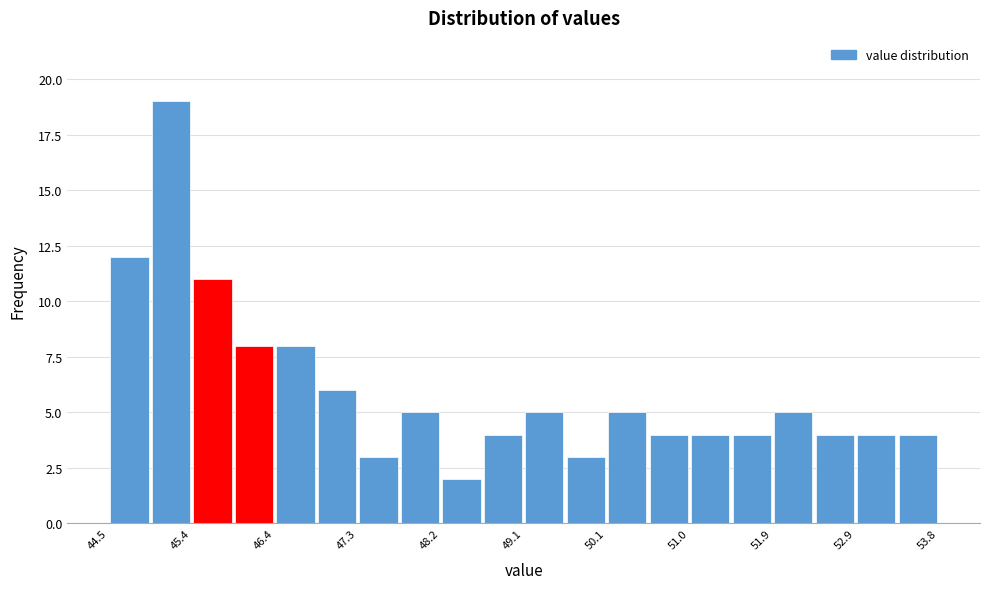

Reading left to right, transcribe this chart: for each bar, give the range it covers on the x-axis and its height. Neither the bar edges nor the heights are printed on the chart, so give them approximately, as read against the axes.

44.5 to 45.0: 12
45.0 to 45.4: 19
45.4 to 45.9: 11
45.9 to 46.4: 8
46.4 to 46.8: 8
46.8 to 47.3: 6
47.3 to 47.8: 3
47.8 to 48.2: 5
48.2 to 48.7: 2
48.7 to 49.2: 4
49.2 to 49.6: 5
49.6 to 50.1: 3
50.1 to 50.5: 5
50.5 to 51.0: 4
51.0 to 51.5: 4
51.5 to 51.9: 4
51.9 to 52.4: 5
52.4 to 52.9: 4
52.9 to 53.3: 4
53.3 to 53.8: 4